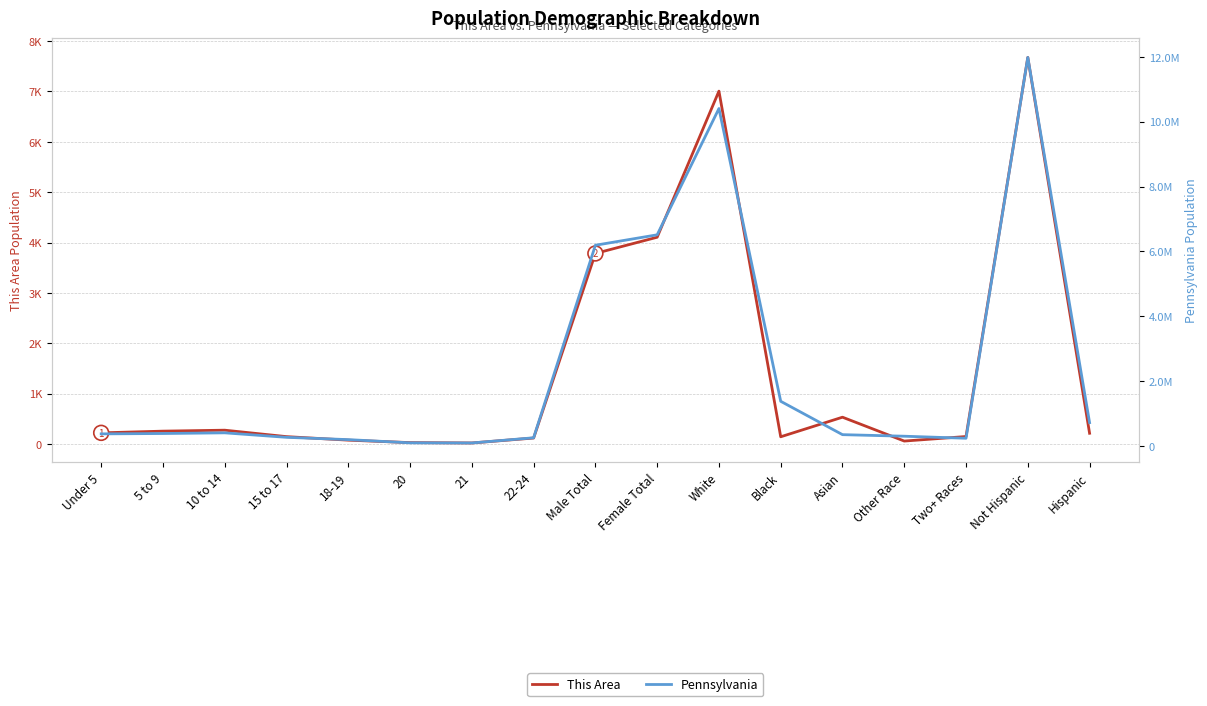

True or false: Pennsylvania and This Area cross at least once.

False